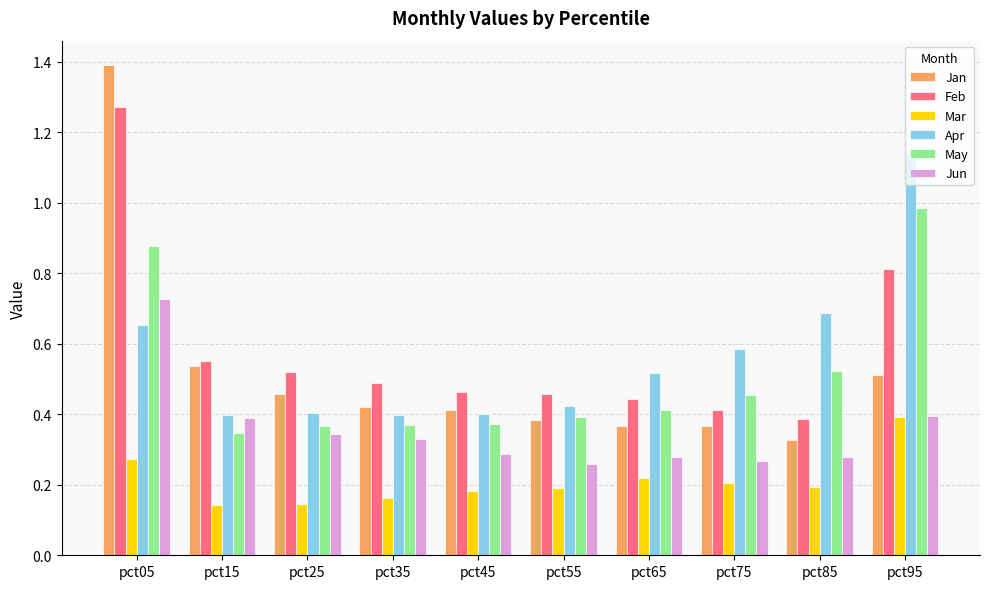

Are the bars horizontal?

No